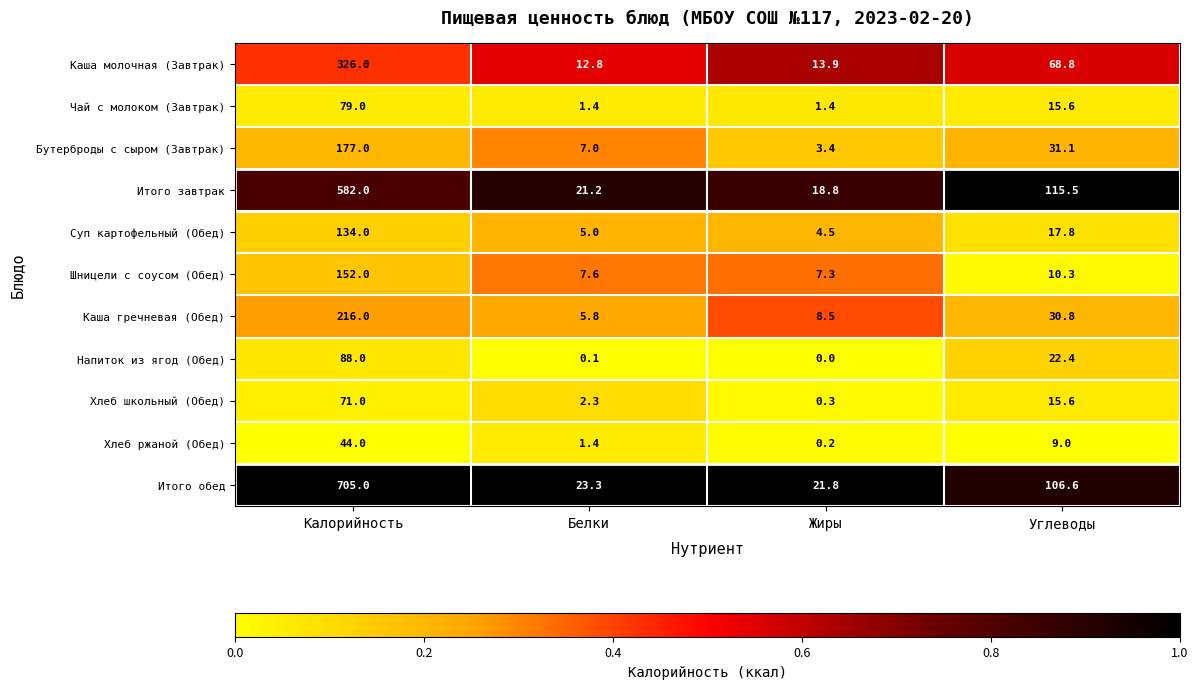

True or false: Хлеб ржаной (Обед) has a value of 12.7 at Калорийность.

False